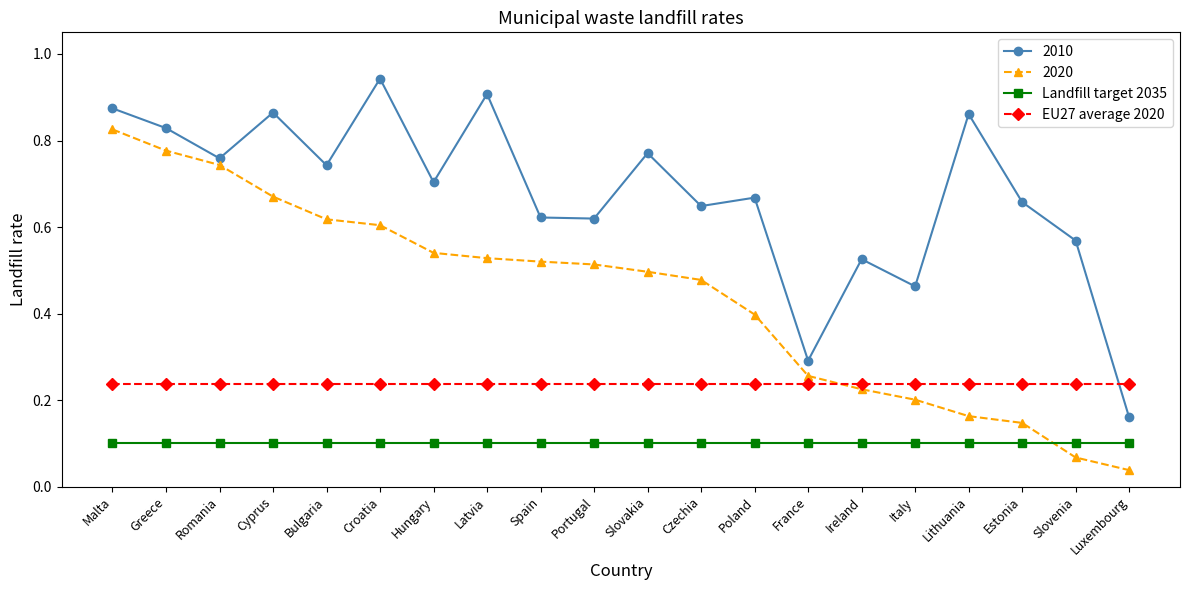

True or false: Landfill target 2035 and EU27 average 2020 intersect in this chart.

False